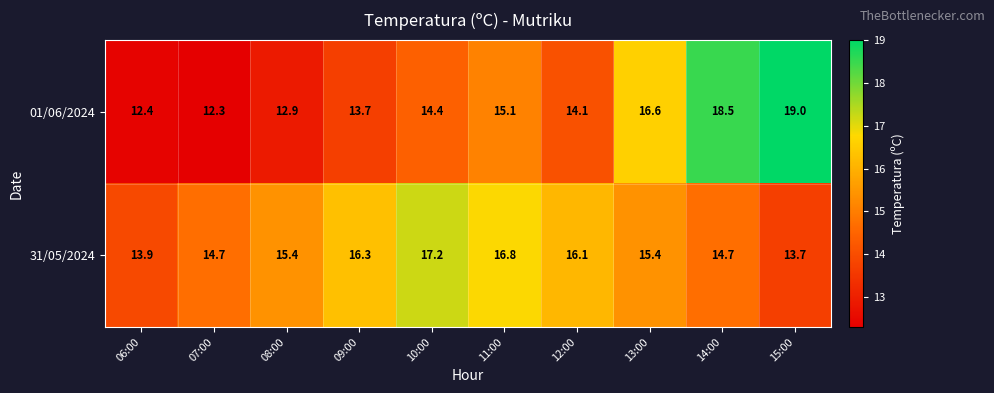

Reading left to right, extract all data points from this chart.

01/06/2024: 12.4	12.3	12.9	13.7	14.4	15.1	14.1	16.6	18.5	19.0
31/05/2024: 13.9	14.7	15.4	16.3	17.2	16.8	16.1	15.4	14.7	13.7